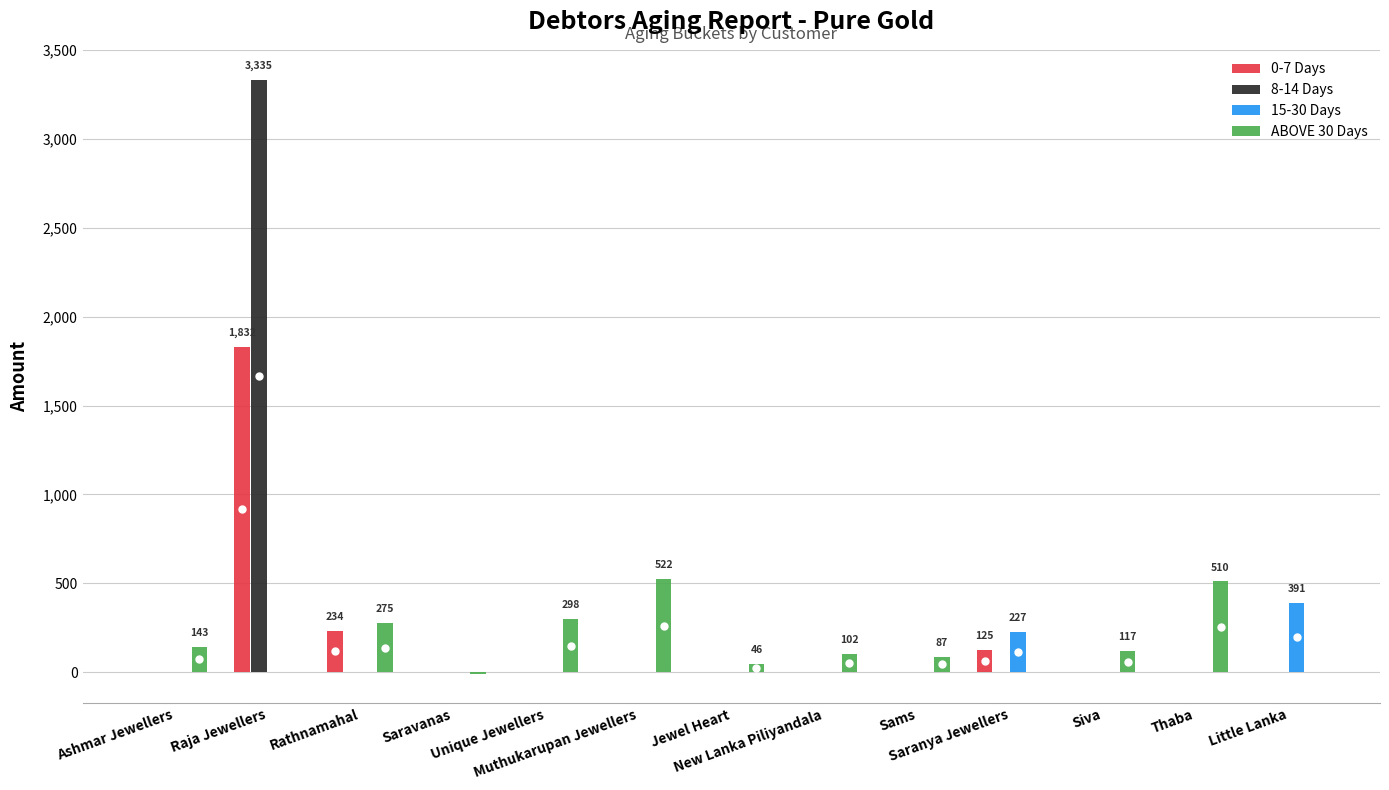

Which series has the largest total across all categories?

8-14 Days